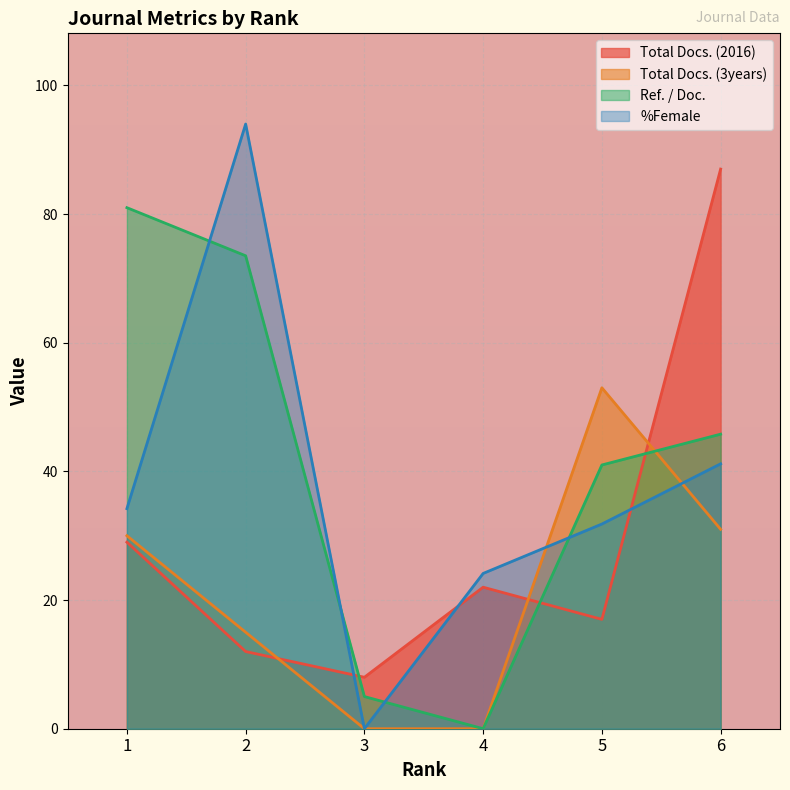

Which category has the highest value across all series?

2